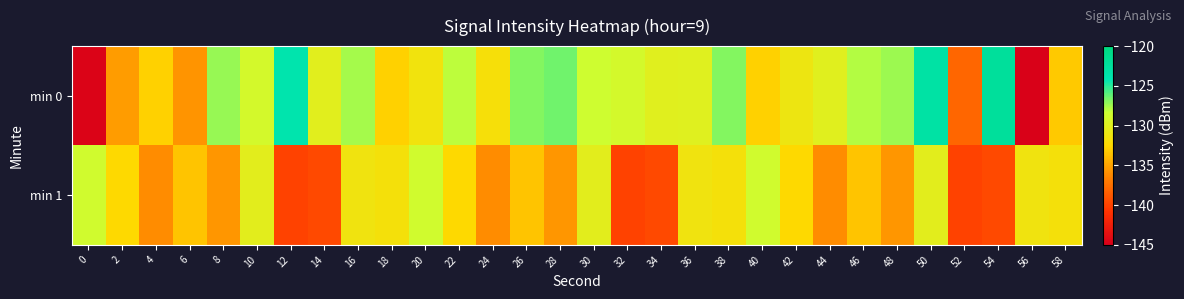

How many distinct data groups are displayed?

2